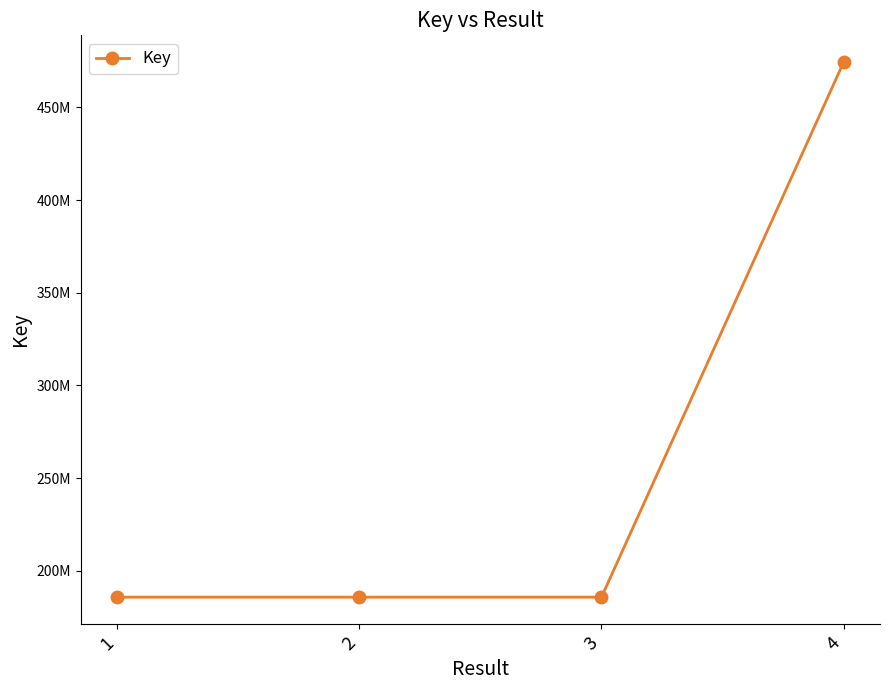

The chart shows a value of 185774039 at 1. True or false?

True